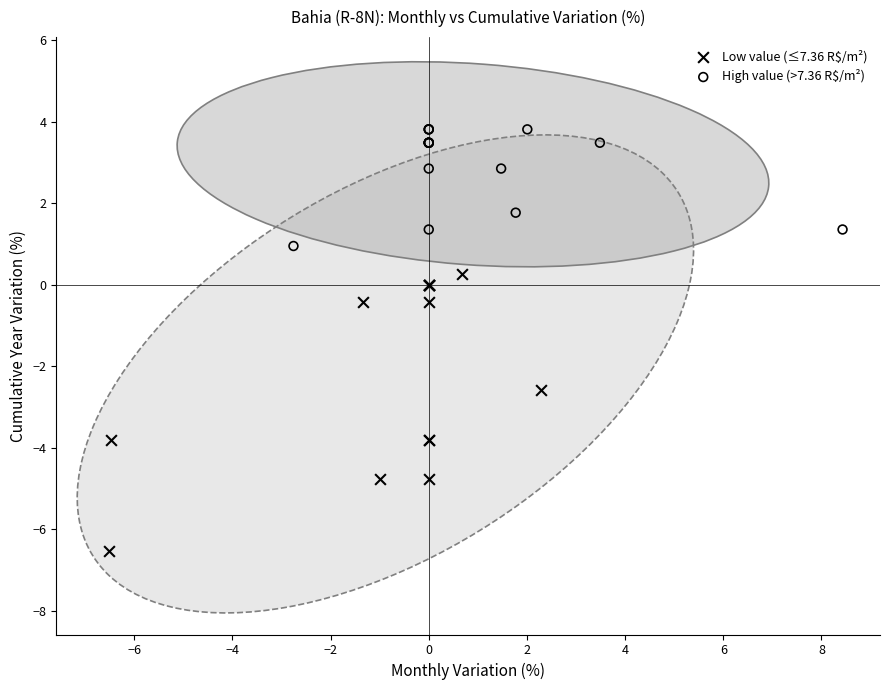

Which series has the largest Y range (max minus min)?

Low value (≤7.36 R$/m²)